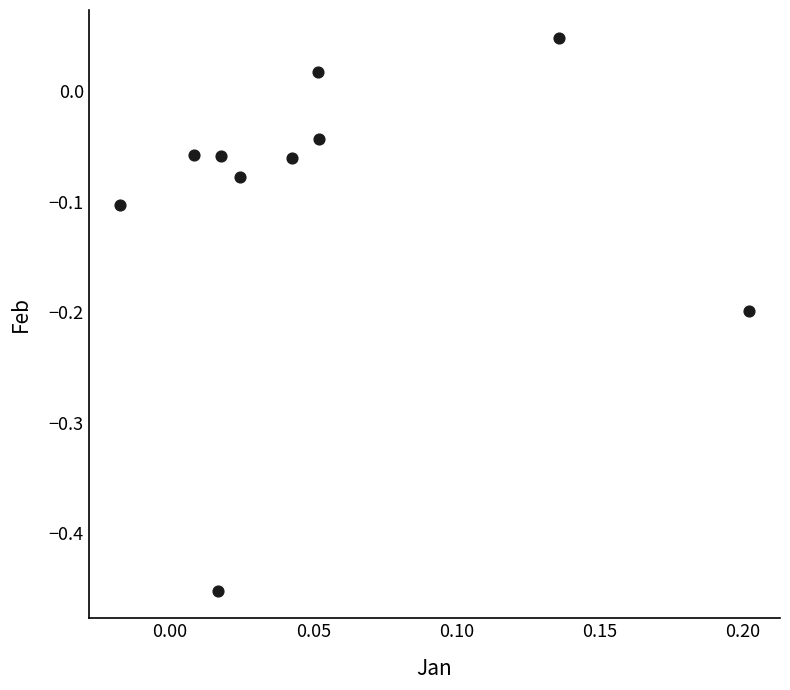

What is the range of Y values (max minus min)?

0.5